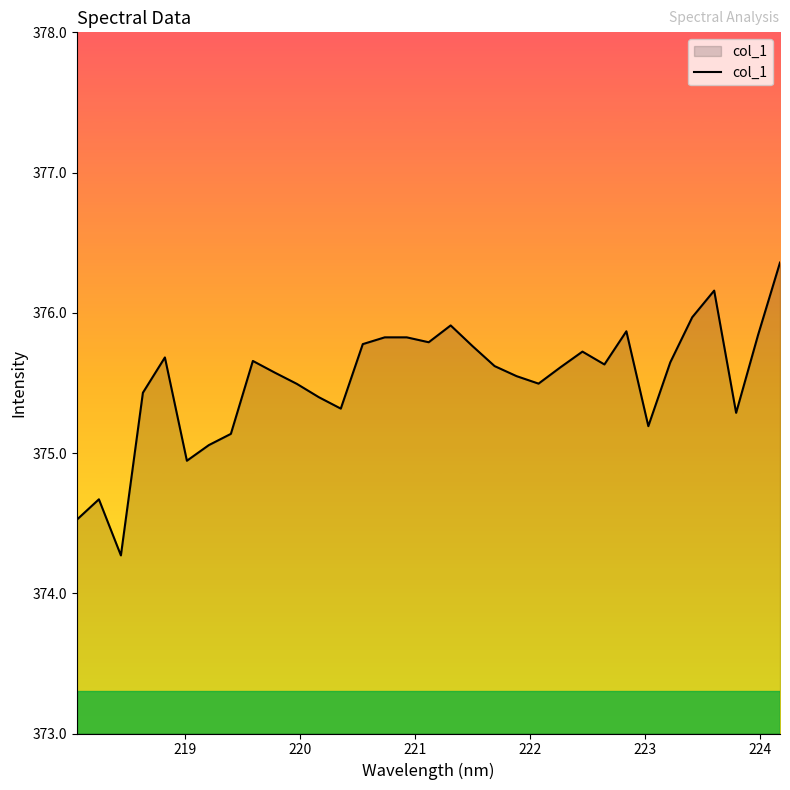

What is the minimum value shown in the chart?

374.3